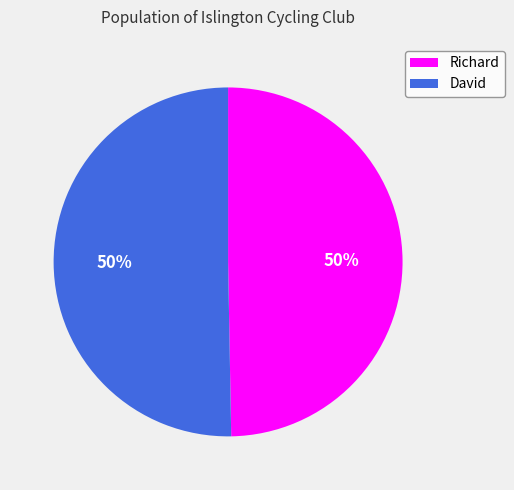

The Richard slice represents 62% of the pie. True or false?

False